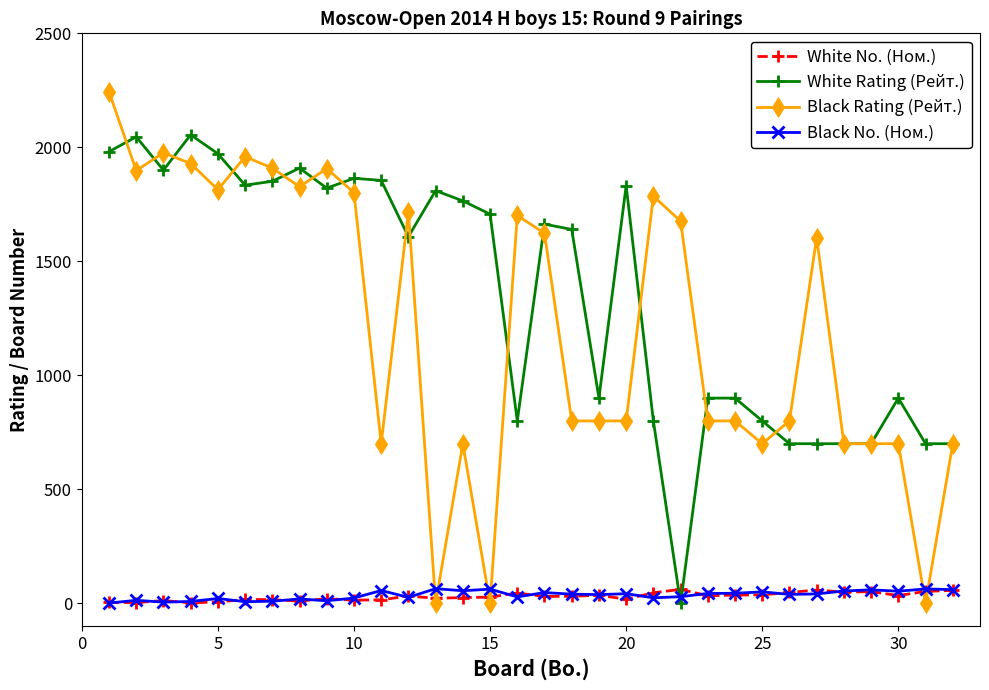

What is the maximum value for White No. (Ном.)?

61